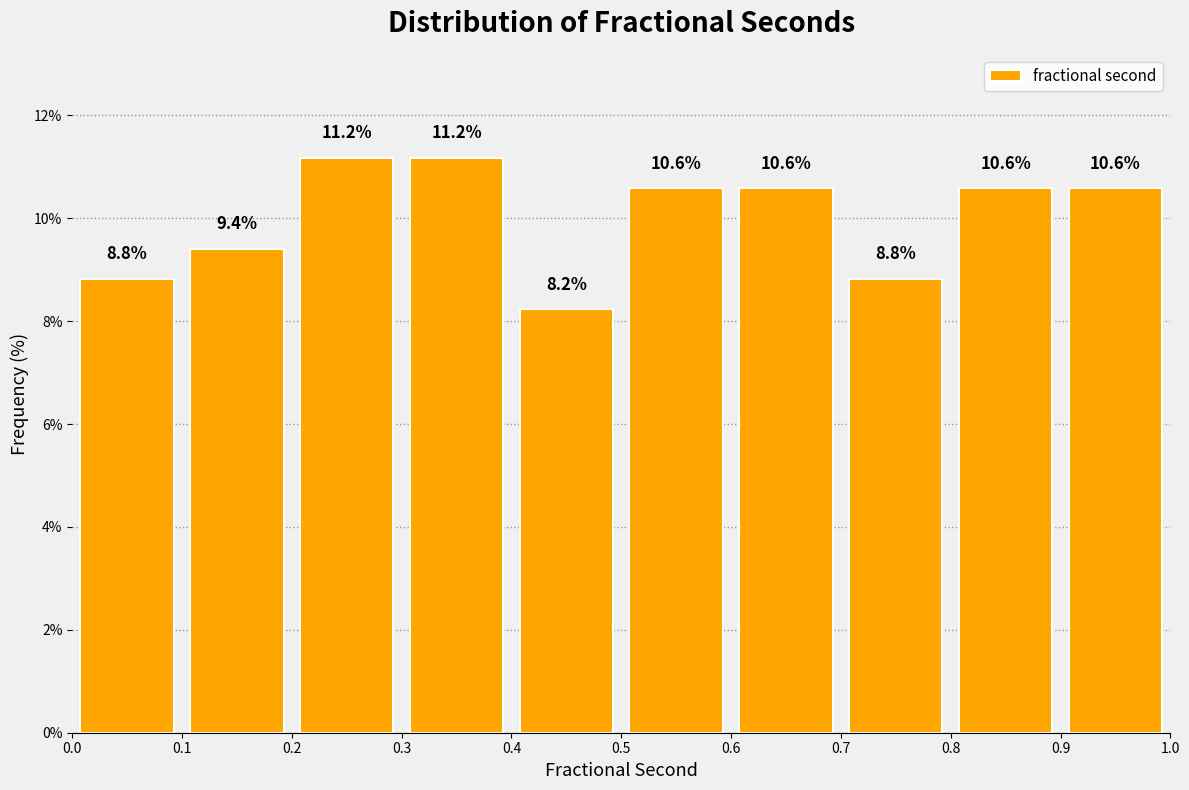

Reading left to right, transcribe this chart: for each bar, give the range it covers on the x-axis and its height.

0.0 to 0.1: 8.8
0.1 to 0.2: 9.4
0.2 to 0.3: 11.2
0.3 to 0.4: 11.2
0.4 to 0.5: 8.2
0.5 to 0.6: 10.6
0.6 to 0.7: 10.6
0.7 to 0.8: 8.8
0.8 to 0.9: 10.6
0.9 to 1.0: 10.6